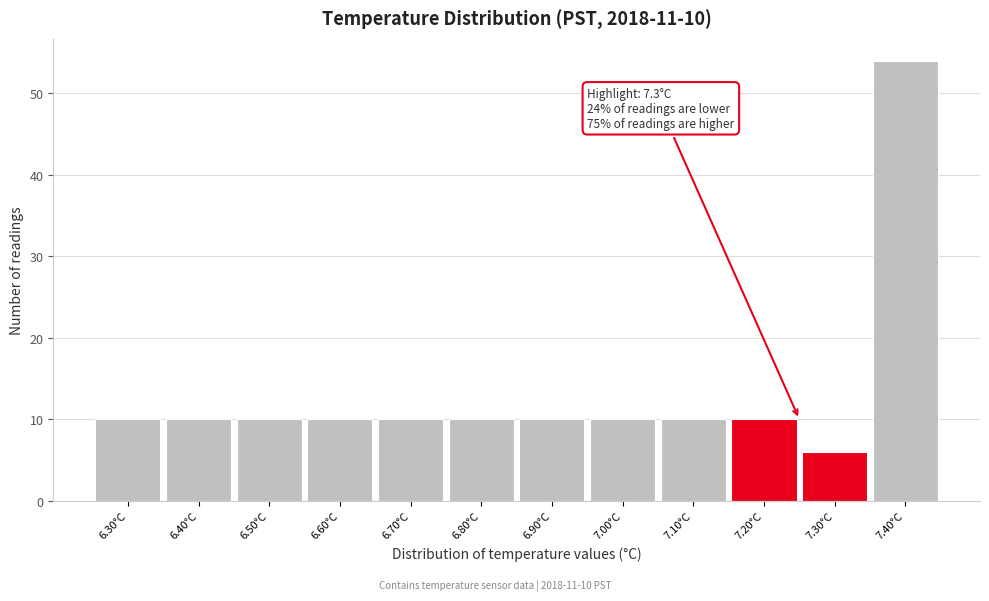

Reading left to right, transcribe all the data shown in this chart.

6.30°C=10	6.40°C=10	6.50°C=10	6.60°C=10	6.70°C=10	6.80°C=10	6.90°C=10	7.00°C=10	7.10°C=10	7.20°C=10	7.30°C=6	7.40°C=54